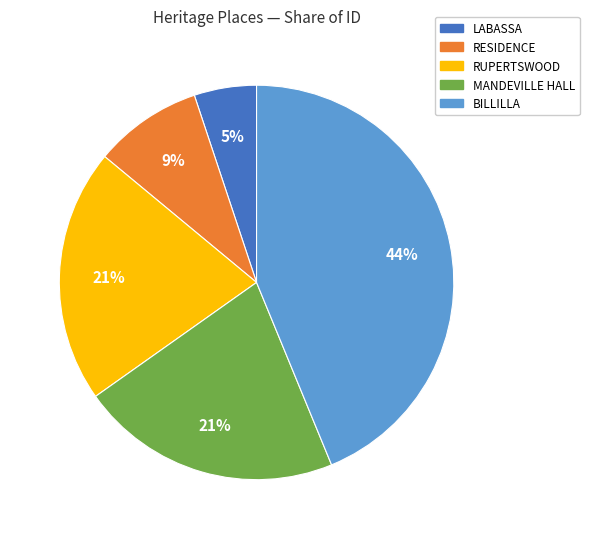

What is the largest slice in the pie chart?

BILLILLA